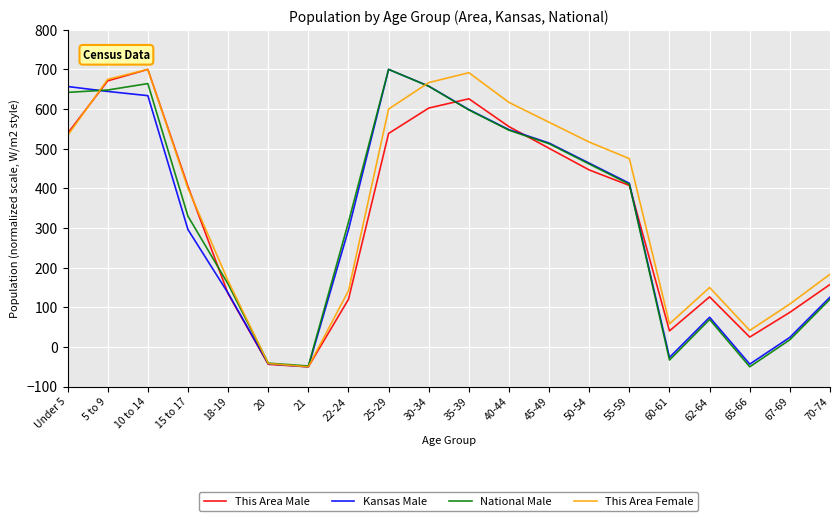

What is the highest value of the National Male series?

700.0